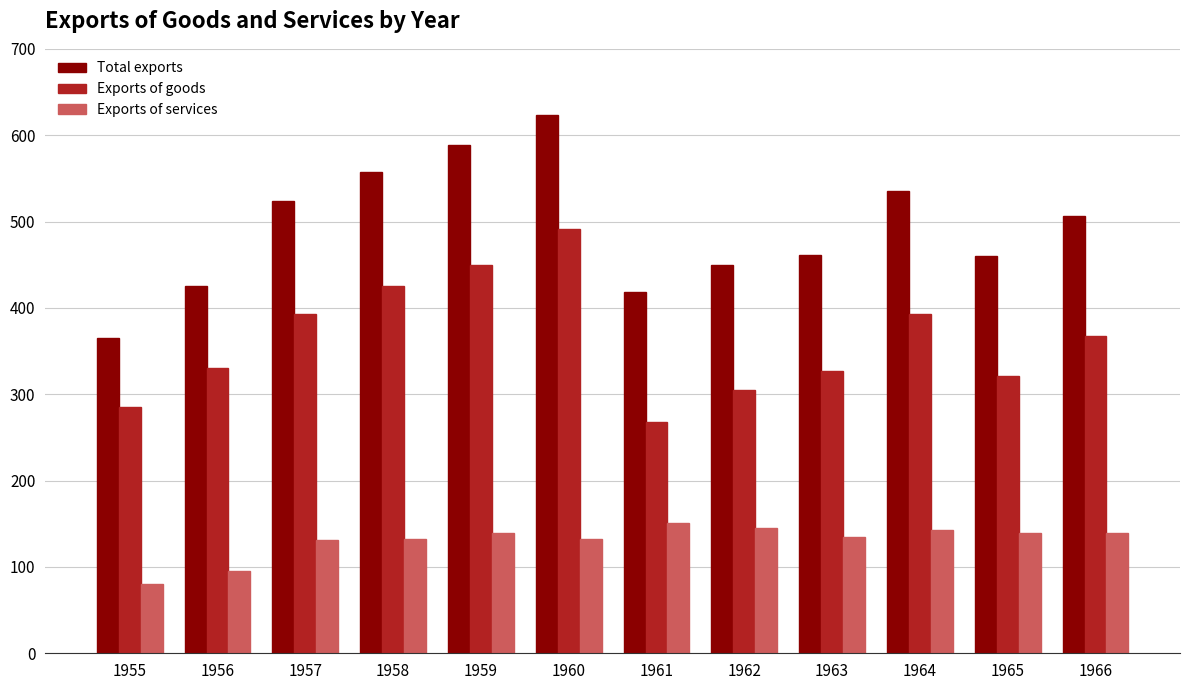

Read the Exports of services value at 1959.

139.4